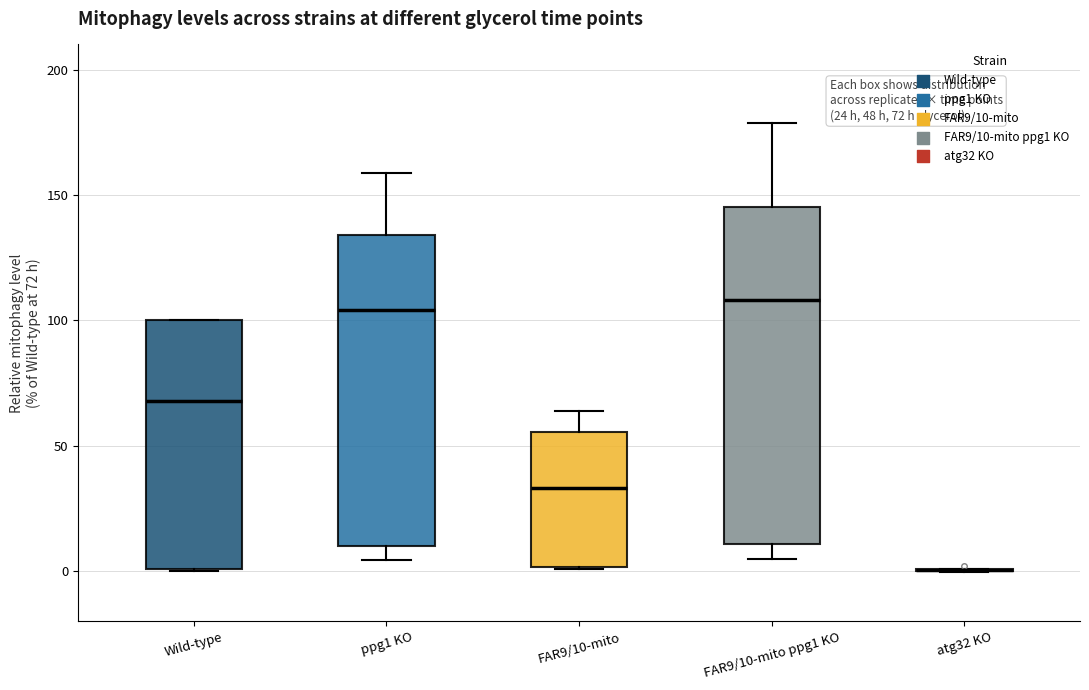

Which box is the tallest, from its lower edge to its upper edge?

FAR9/10-mito ppg1 KO